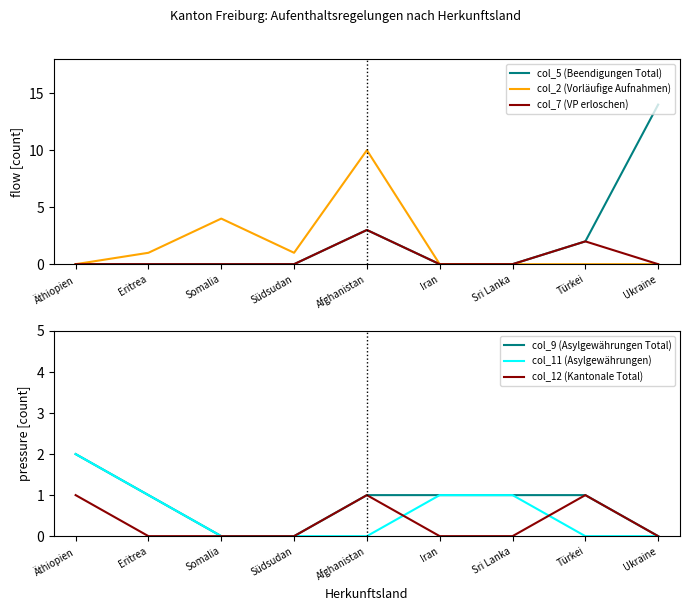

What is the spread (max minus min) of values at Iran?

1